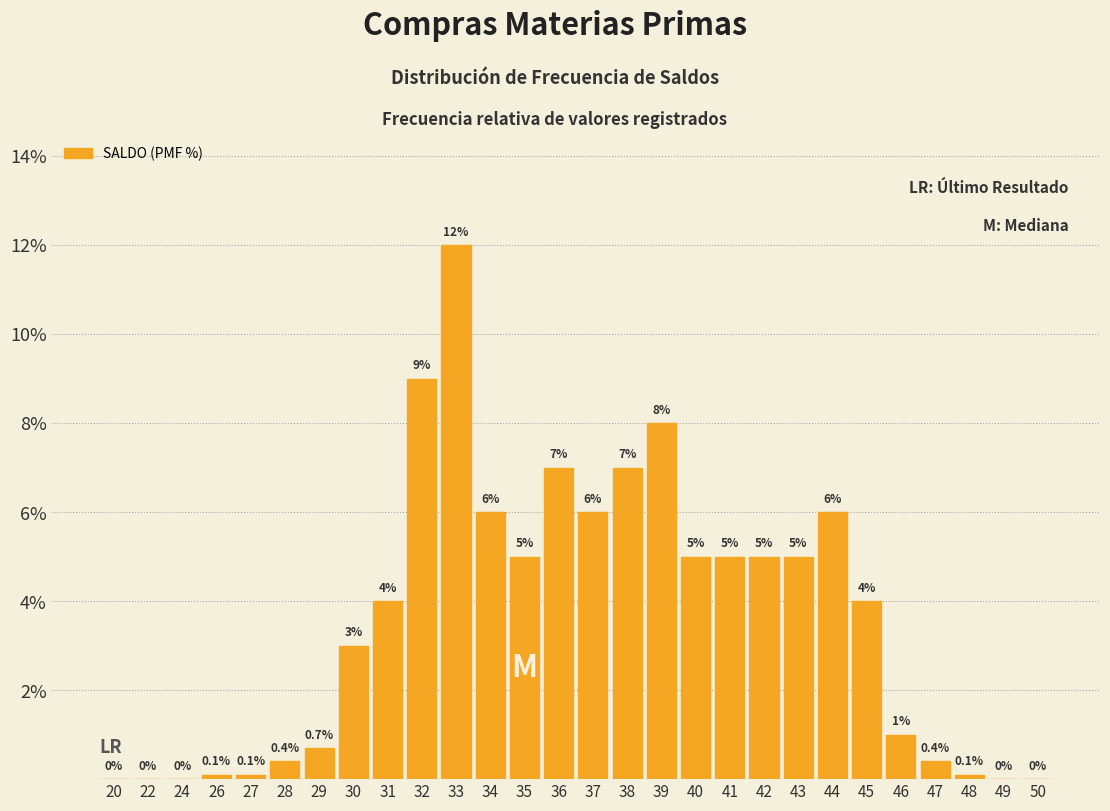

Reading right to left, transcribe all the data shown in this chart.

50=0.0	49=0.0	48=0.1	47=0.4	46=1.0	45=4.0	44=6.0	43=5.0	42=5.0	41=5.0	40=5.0	39=8.0	38=7.0	37=6.0	36=7.0	35=5.0	34=6.0	33=12.0	32=9.0	31=4.0	30=3.0	29=0.7	28=0.4	27=0.1	26=0.1	24=0.0	22=0.0	20=0.0